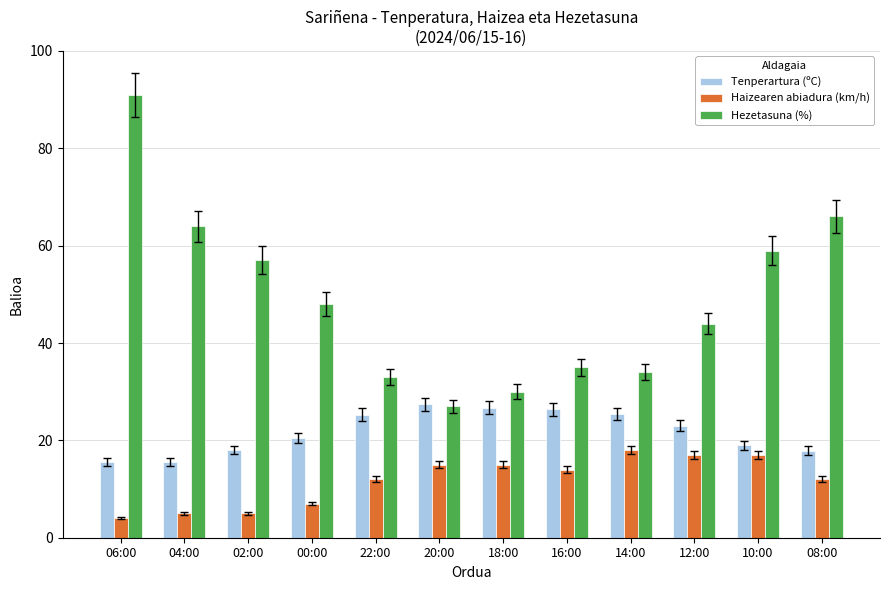

What is the difference between the maximum and second lowest values in the Haizearen abiadura (km/h) series?

13.0